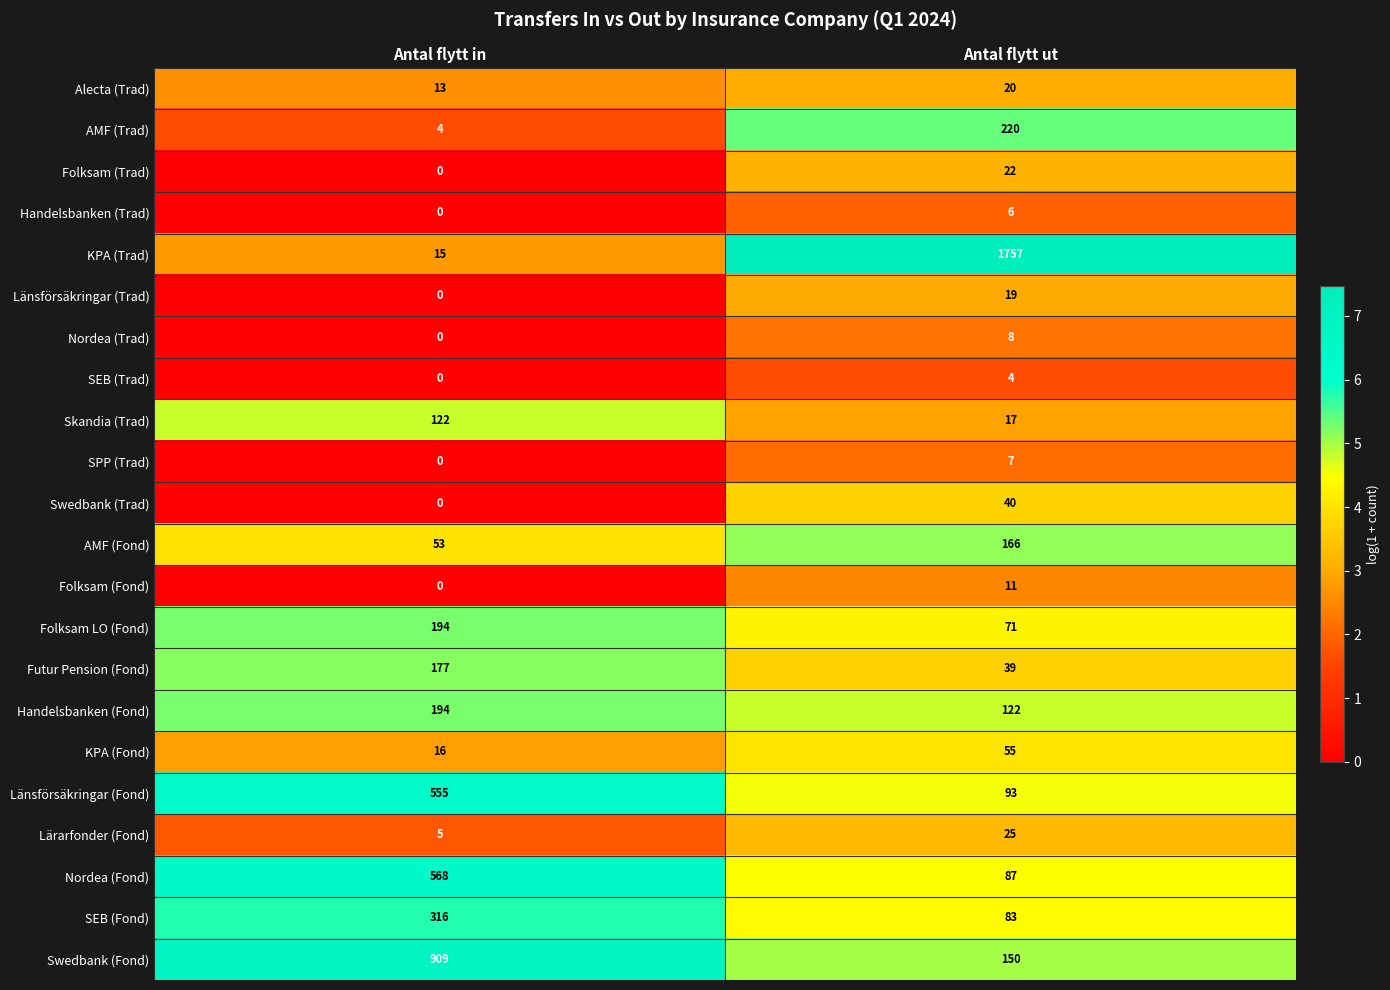

Which series changed the most between Antal flytt in and Antal flytt ut?

KPA (Trad)